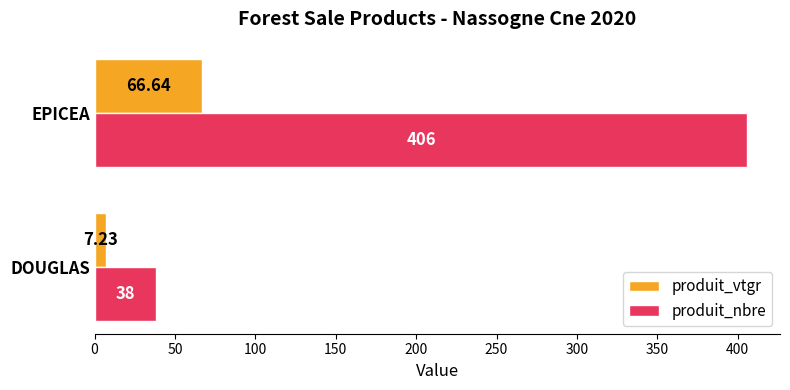

How many data points in produit_vtgr are less than 66?

1